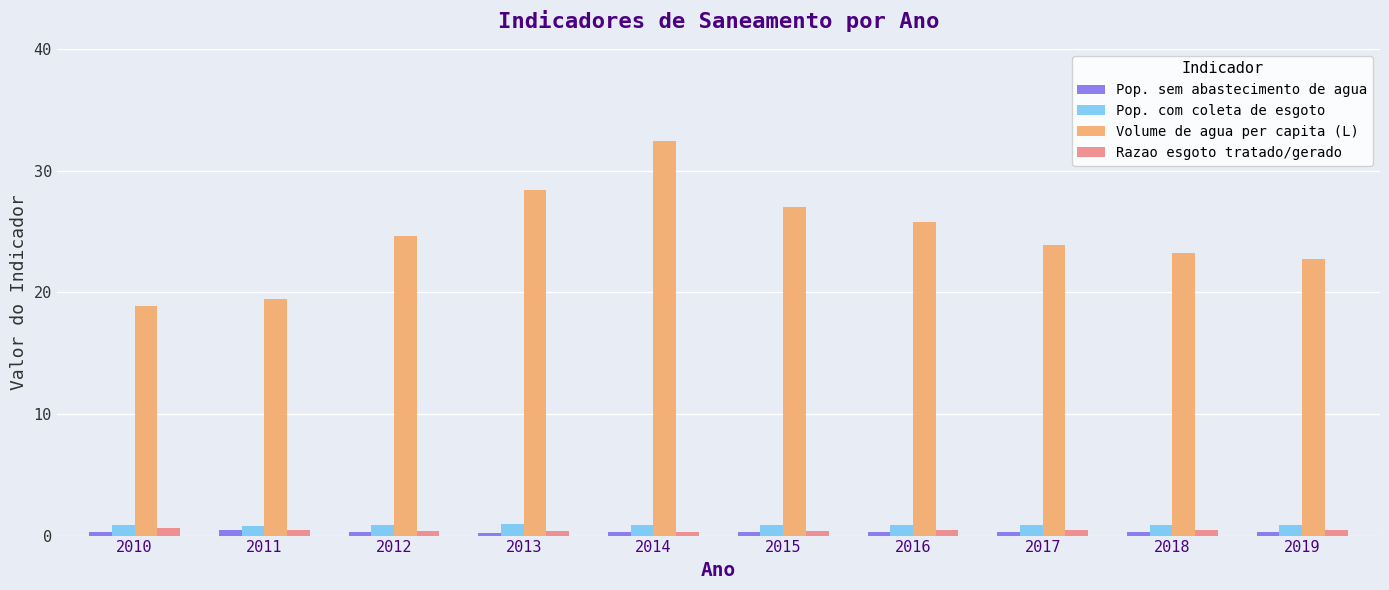

List the labels in order of Volume de agua per capita (L) value, largest first.

2014, 2013, 2015, 2016, 2012, 2017, 2018, 2019, 2011, 2010